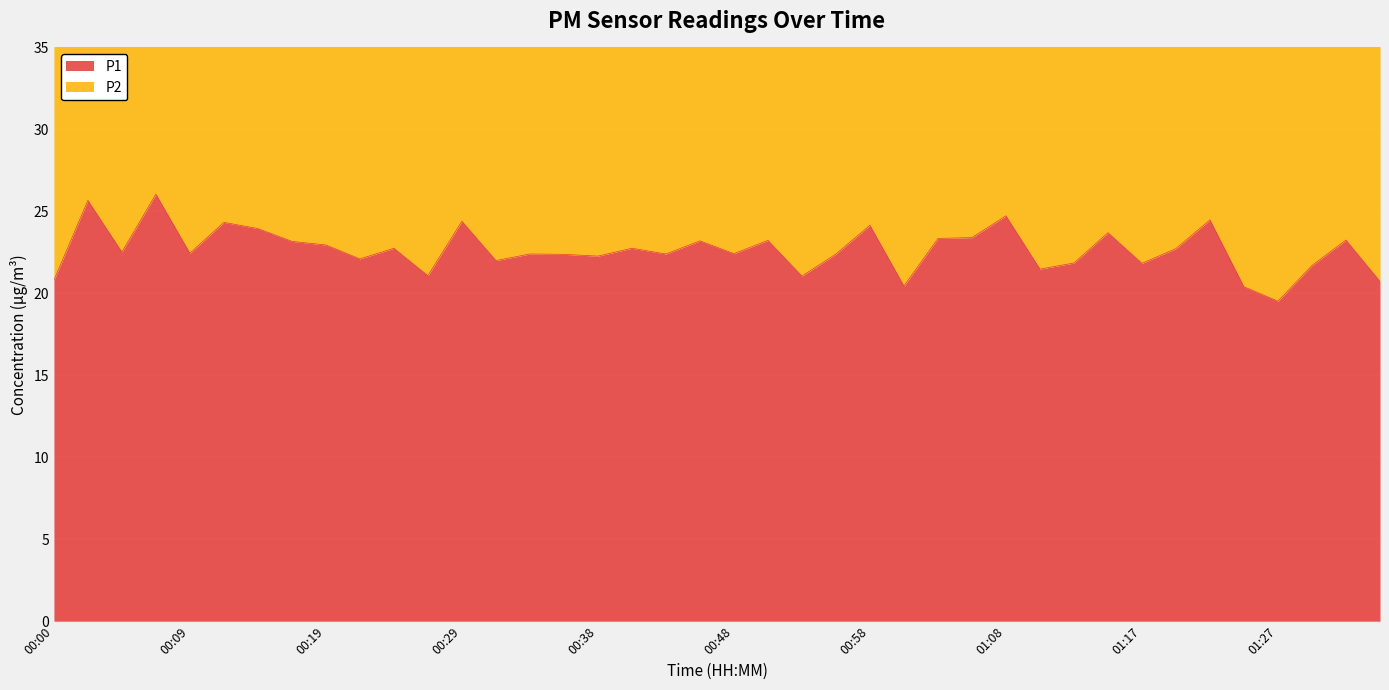

List the labels in order of value, largest first.

00:07, 00:02, 01:08, 01:22, 00:29, 00:12, 00:58, 00:14, 01:15, 01:05, 01:03, 01:32, 00:51, 00:46, 00:17, 00:19, 00:24, 00:41, 01:20, 00:05, 00:09, 00:48, 00:34, 00:43, 00:56, 00:36, 00:38, 00:21, 00:31, 01:13, 01:17, 01:30, 01:10, 00:26, 00:53, 00:00, 01:34, 01:00, 01:25, 01:27